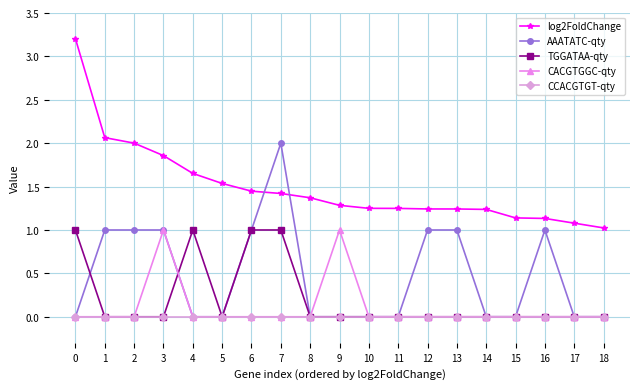

True or false: AAATATC-qty has more than 1 interior local peaks.

True